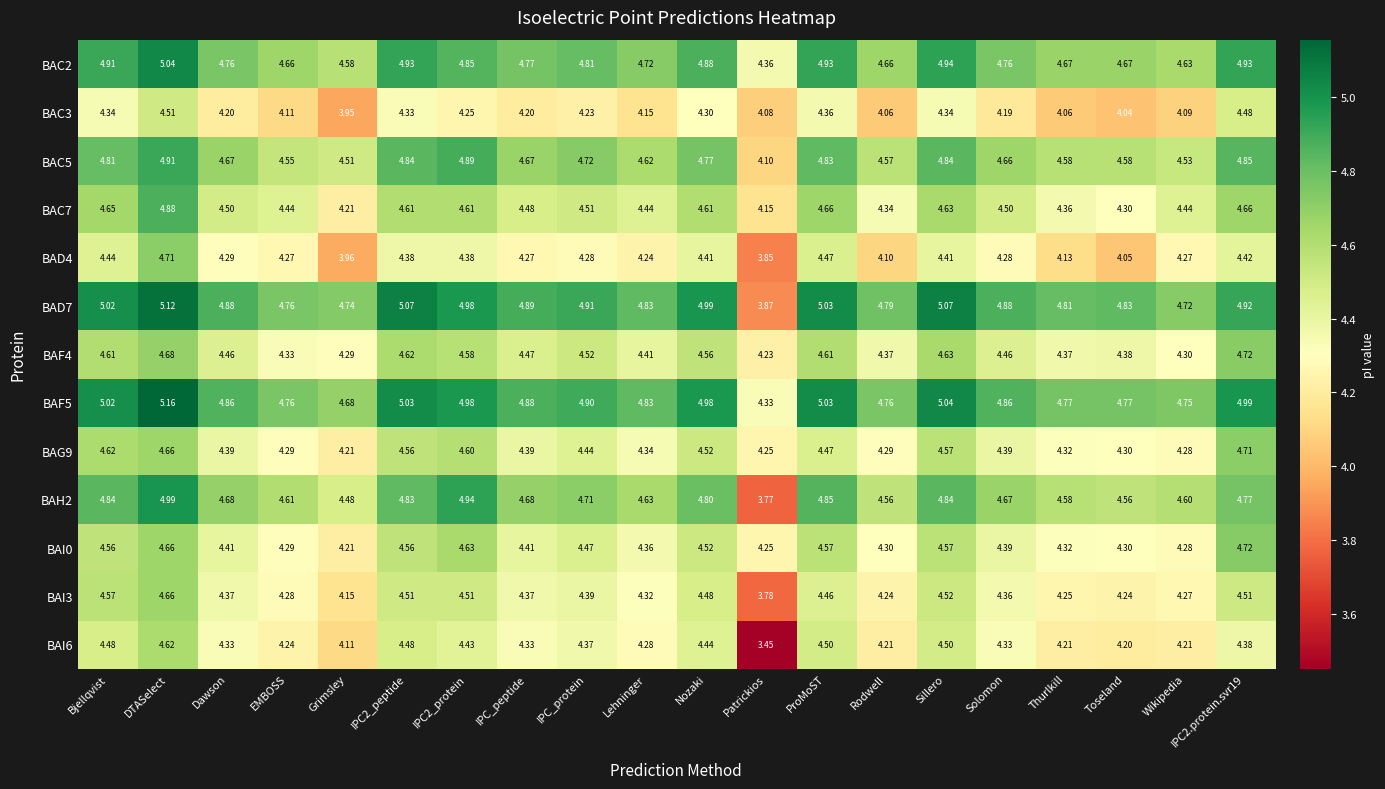

Which category has the lowest value across all series?

Patrickios